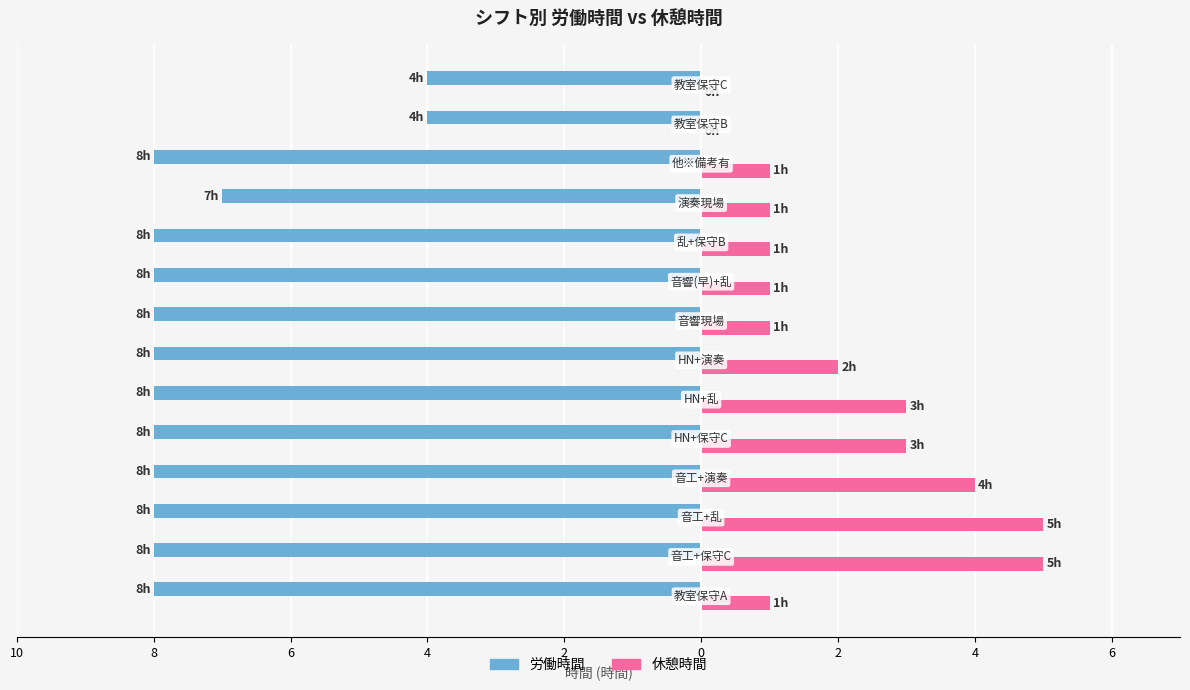

What is the difference between the maximum and minimum values in the 休憩時間 series?

5